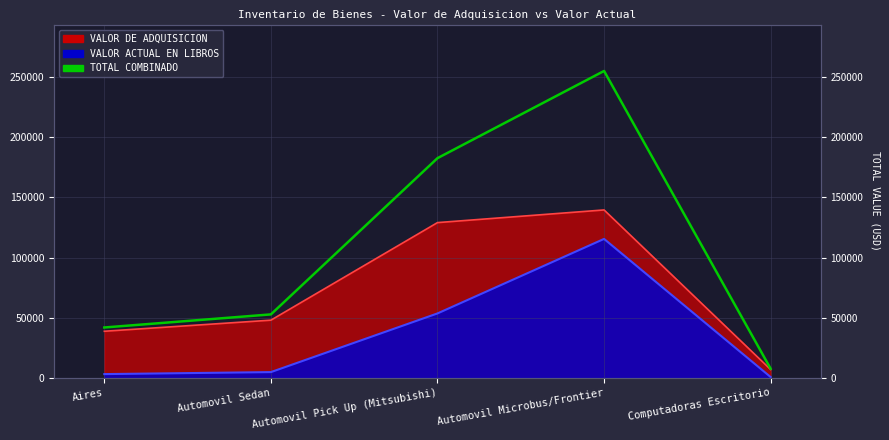

The chart shows a value of 41856.4 at Aires. True or false?

True